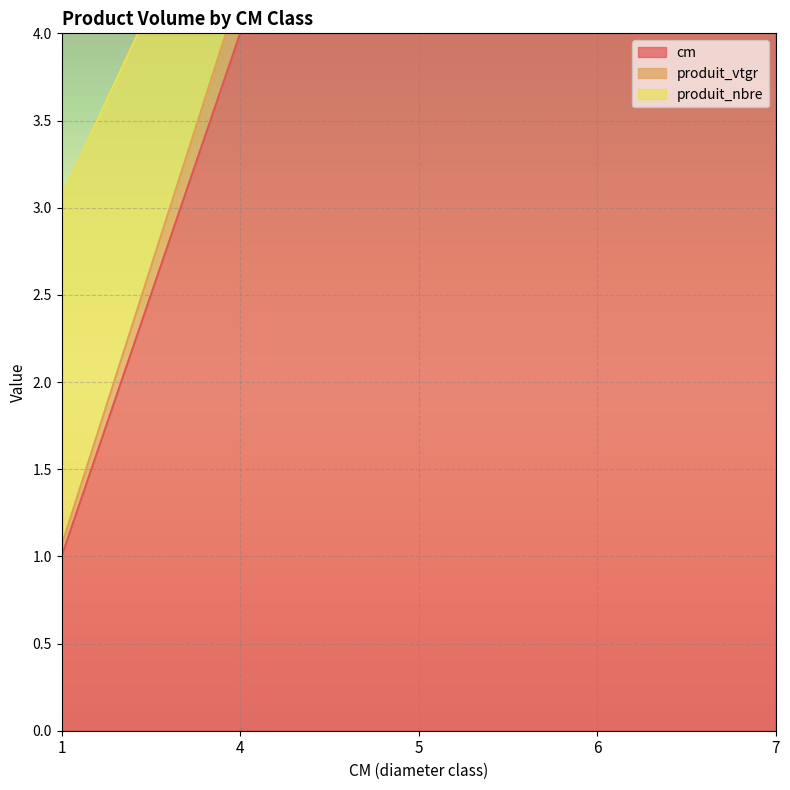

What is the difference between the second highest and second lowest values in the cm series?

2.0